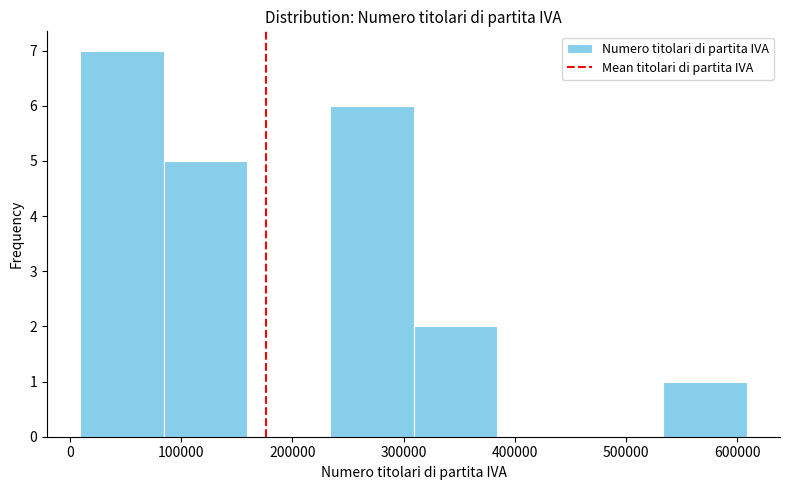

Reading left to right, transcribe this chart: for each bar, give the range it covers on the x-axis and its height. Neither the bar edges nor the heights are printed on the chart, so give them approximately, as read against the axes.

10000 to 80000: 7
80000 to 160000: 5
160000 to 230000: 0
230000 to 310000: 6
310000 to 380000: 2
380000 to 460000: 0
460000 to 530000: 0
530000 to 610000: 1